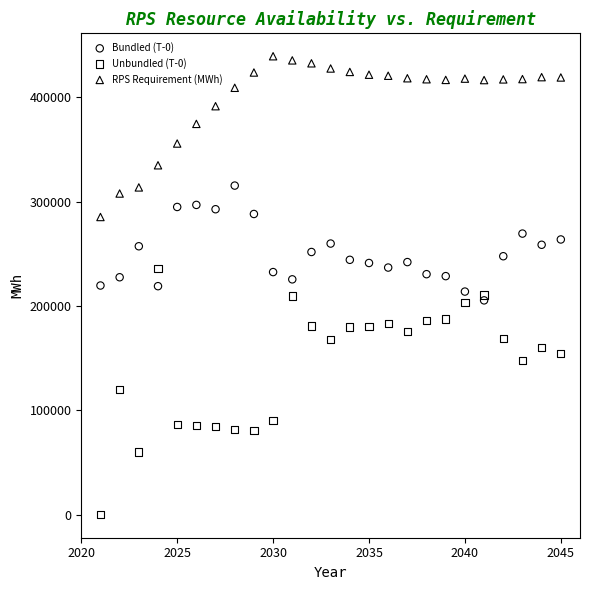

Which series reaches the maximum Y coordinate?

RPS Requirement (MWh)